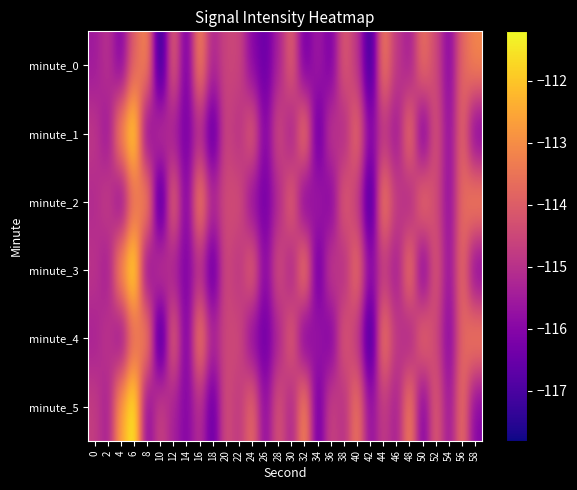

At which category does the chart reach its peak across all series?

6